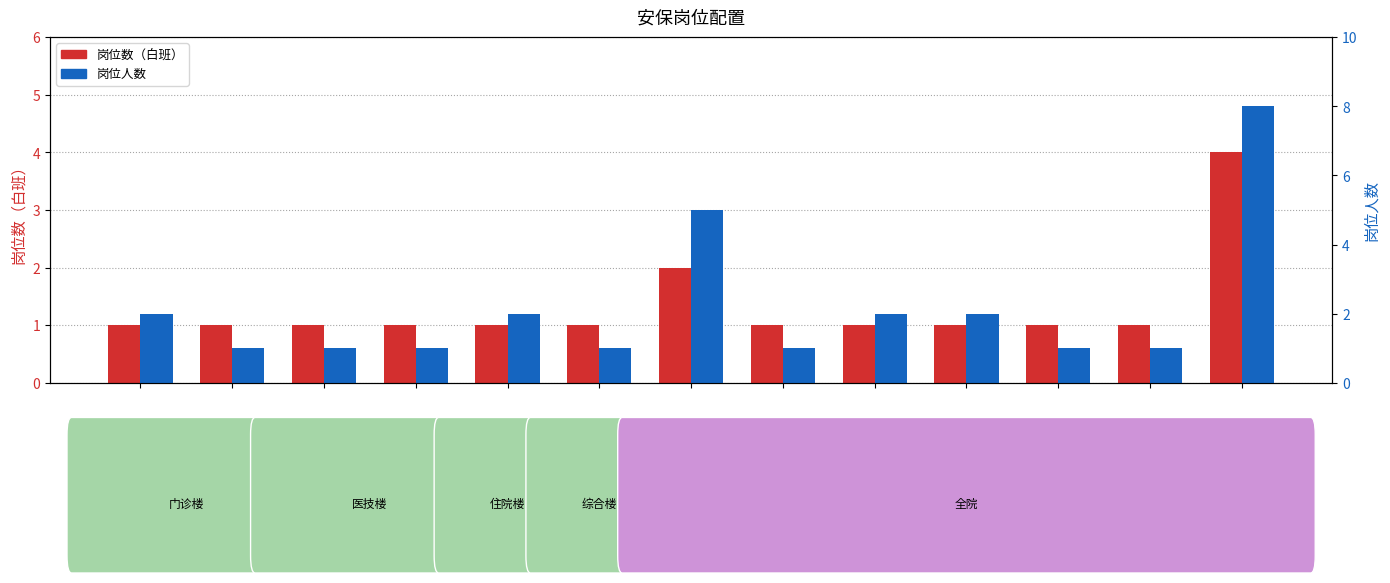

Which series changed the most between 3层岗 and 综合楼岗?

岗位数（白班）